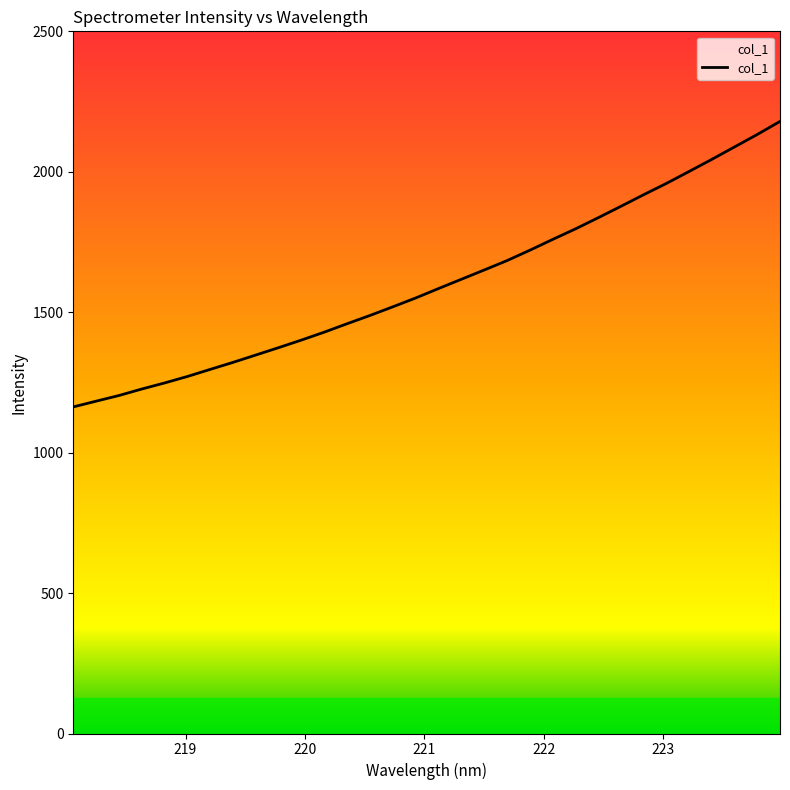

What is the change in value from 222.263 to 222.8355?

+121.9